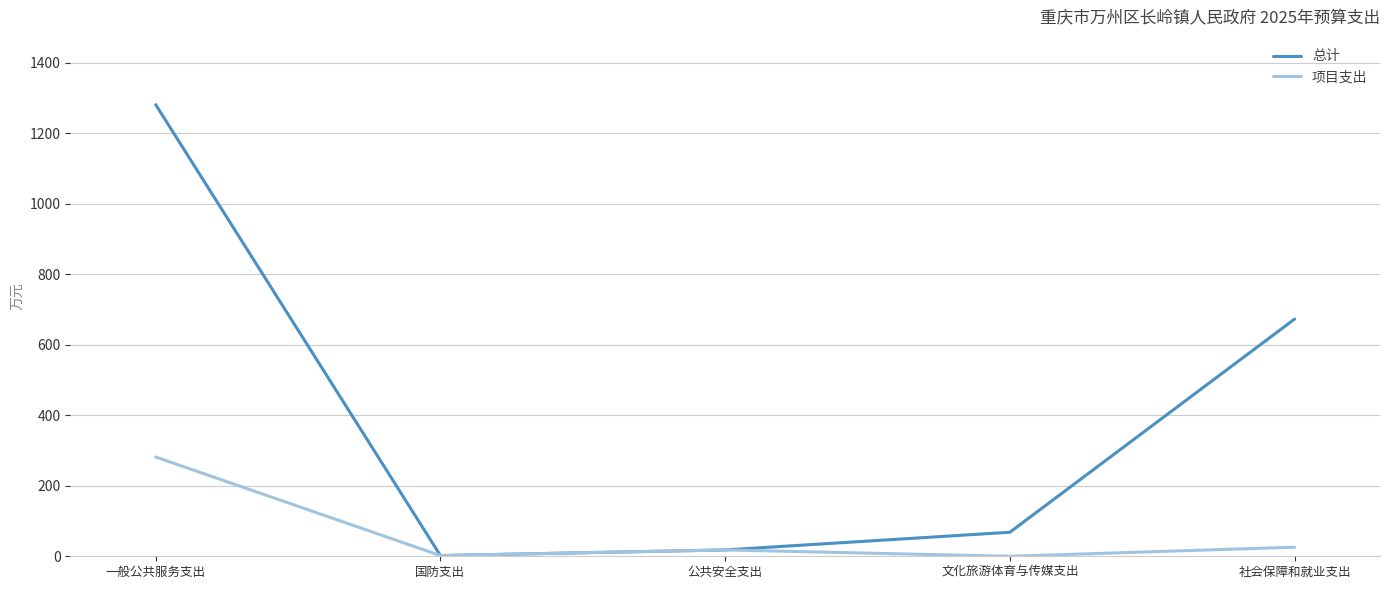

The value of 总计 at 一般公共服务支出 is 1281.4. True or false?

True